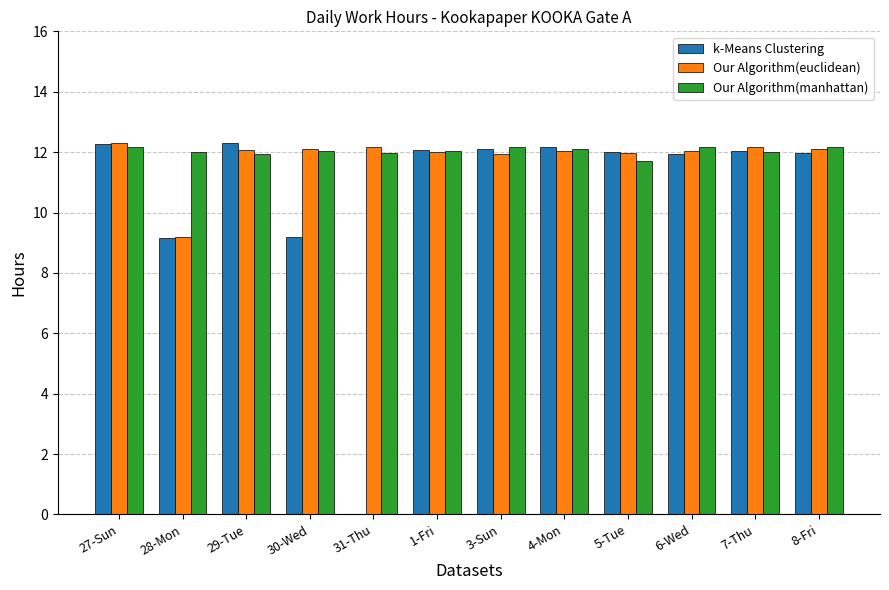

What is the sum of all Our Algorithm(manhattan) values?

144.5